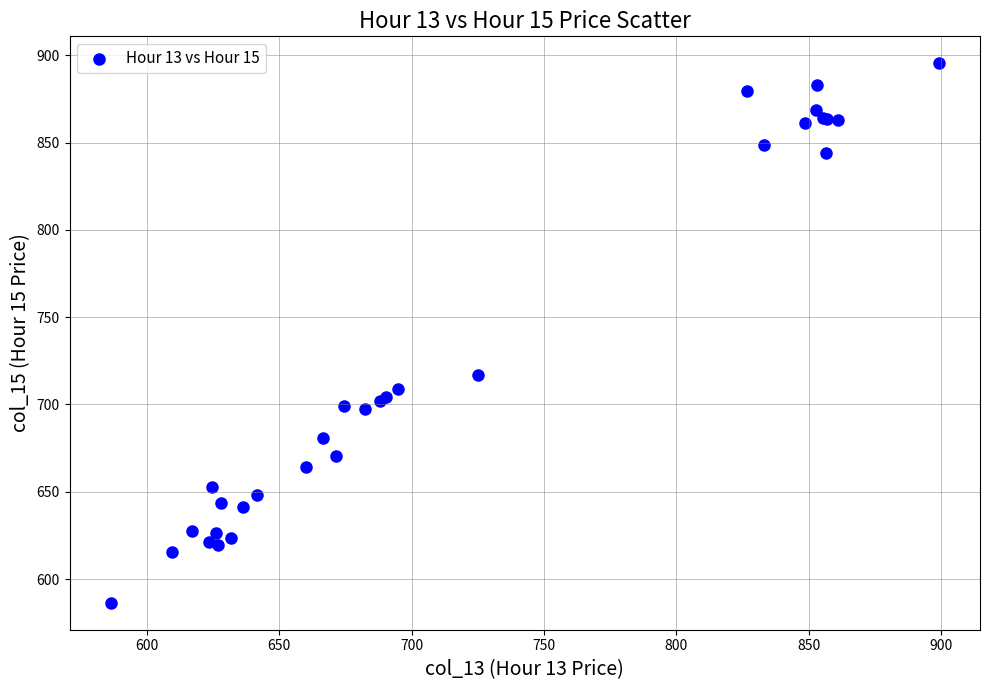

What Y value in the scatter plot is closest to 740?

717.0